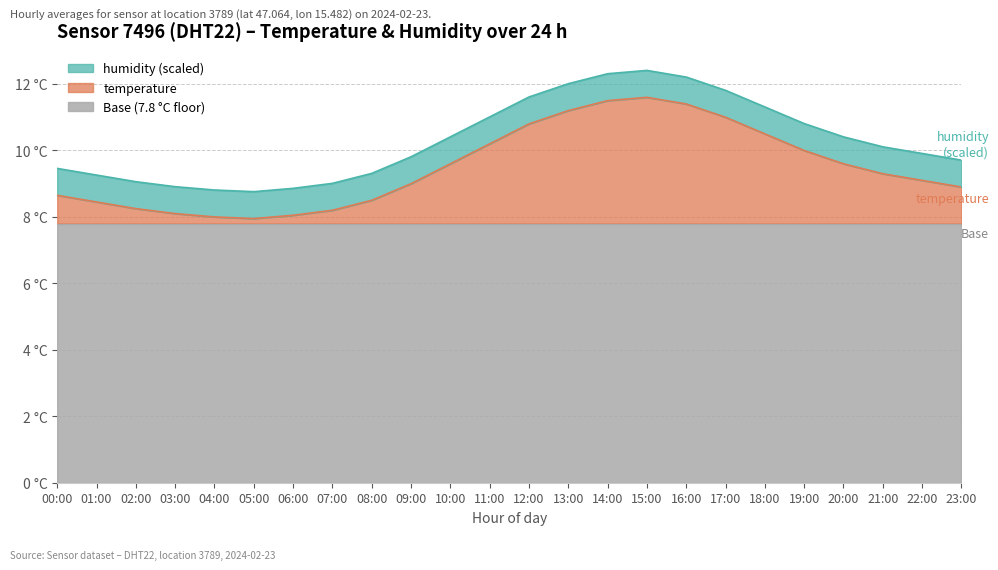

Reading left to right, list all the values displayed in this chart.

00:00=8.7	01:00=8.4	02:00=8.2	03:00=8.1	04:00=8.0	05:00=8.0	06:00=8.1	07:00=8.2	08:00=8.5	09:00=9.0	10:00=9.6	11:00=10.2	12:00=10.8	13:00=11.2	14:00=11.5	15:00=11.6	16:00=11.4	17:00=11.0	18:00=10.5	19:00=10.0	20:00=9.6	21:00=9.3	22:00=9.1	23:00=8.9